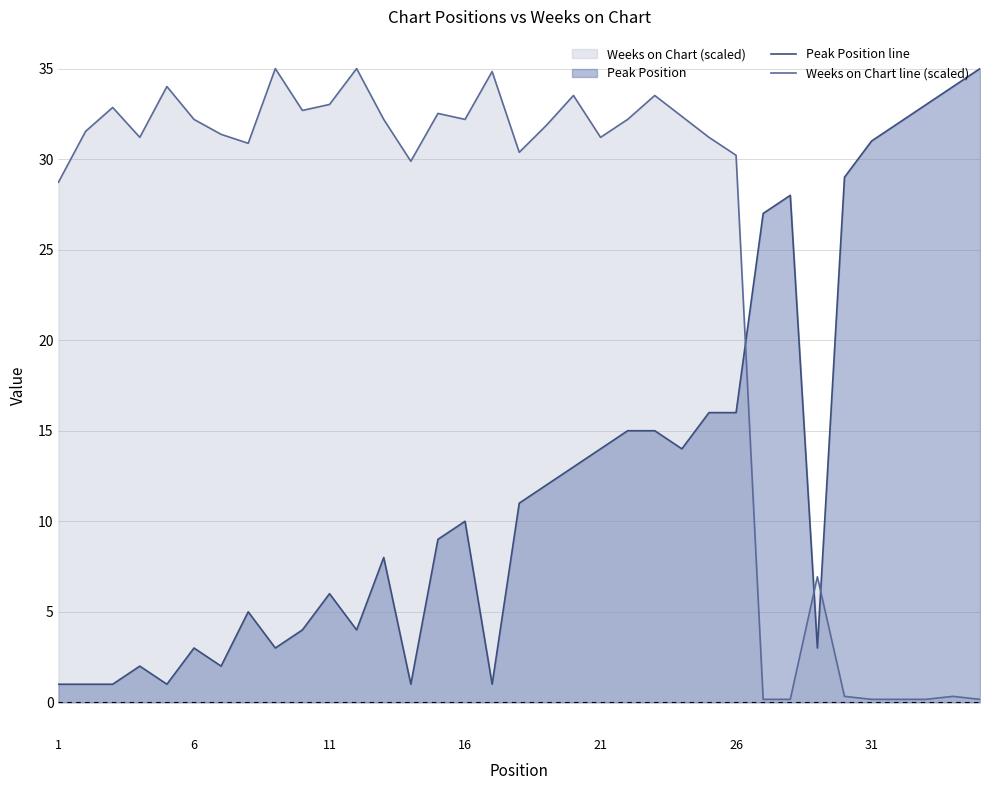

What is the greatest value displayed?

35.0